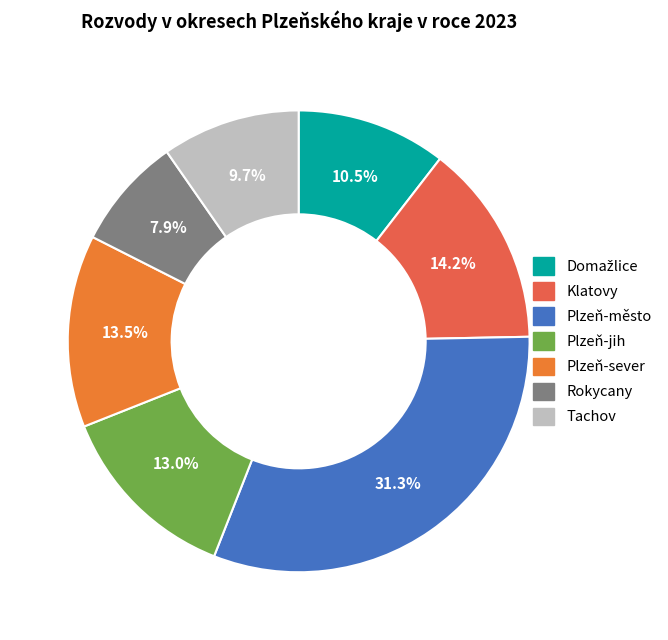

How many segments does this pie chart have?

7